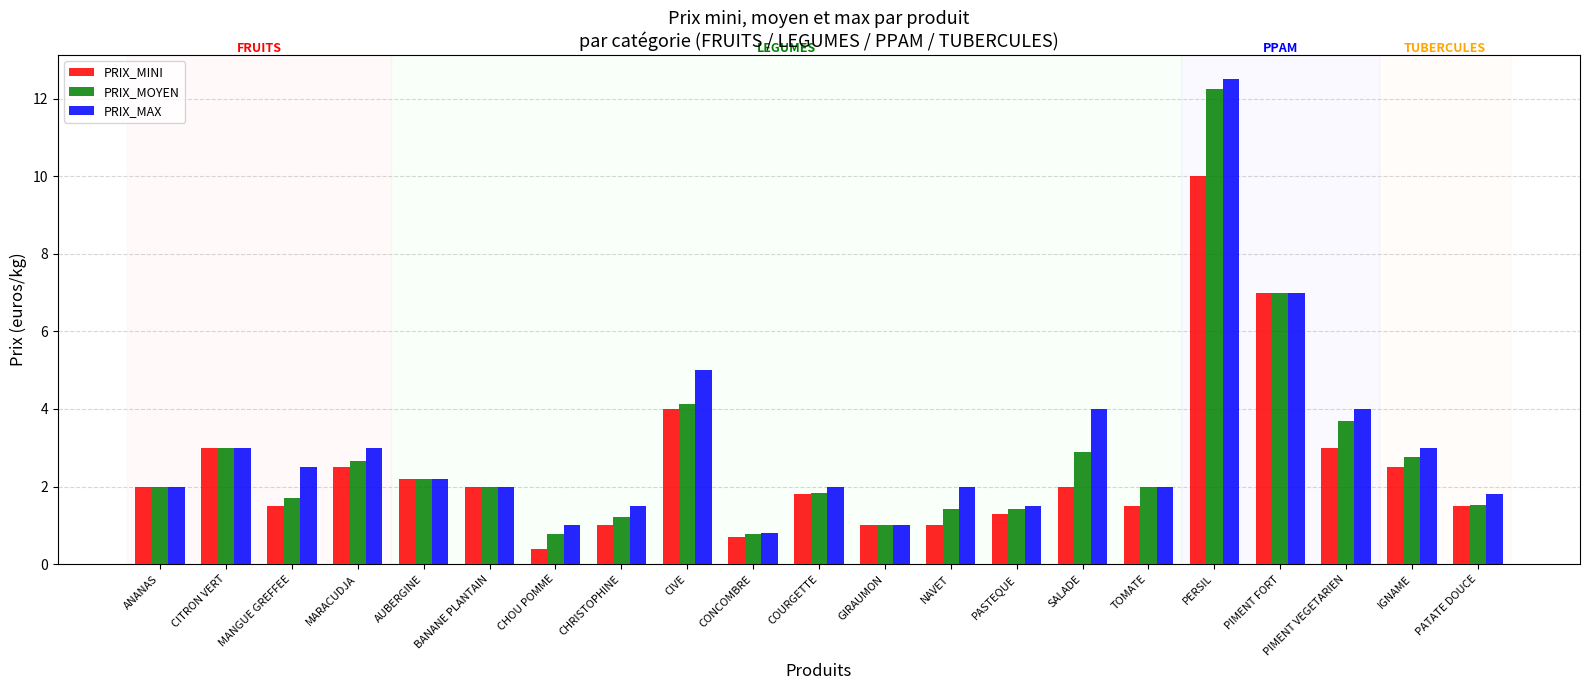

Reading right to left, what are all the values shown in this chart?

PRIX_MINI: 1.5	2.5	3.0	7.0	10.0	1.5	2.0	1.3	1.0	1.0	1.8	0.7	4.0	1.0	0.4	2.0	2.2	2.5	1.5	3.0	2.0
PRIX_MOYEN: 1.5	2.8	3.7	7.0	12.3	2.0	2.9	1.4	1.4	1.0	1.8	0.8	4.1	1.2	0.8	2.0	2.2	2.7	1.7	3.0	2.0
PRIX_MAX: 1.8	3.0	4.0	7.0	12.5	2.0	4.0	1.5	2.0	1.0	2.0	0.8	5.0	1.5	1.0	2.0	2.2	3.0	2.5	3.0	2.0